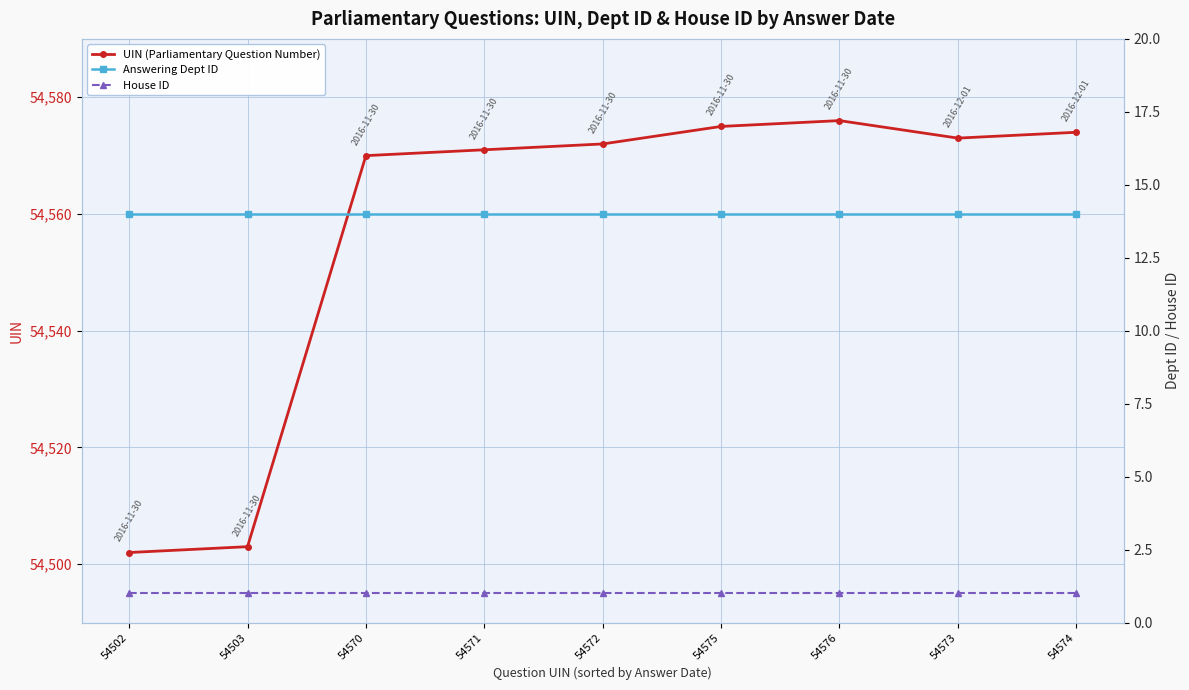

True or false: Answering Dept ID and UIN (Parliamentary Question Number) intersect in this chart.

False